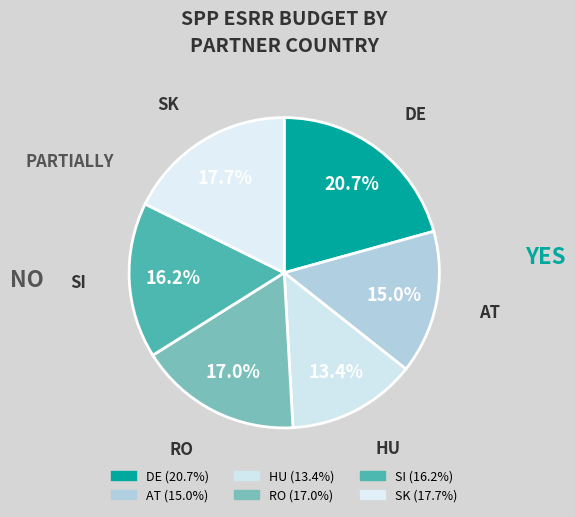

Approximately how many times larger is the value at SI compared to AT?

1.1